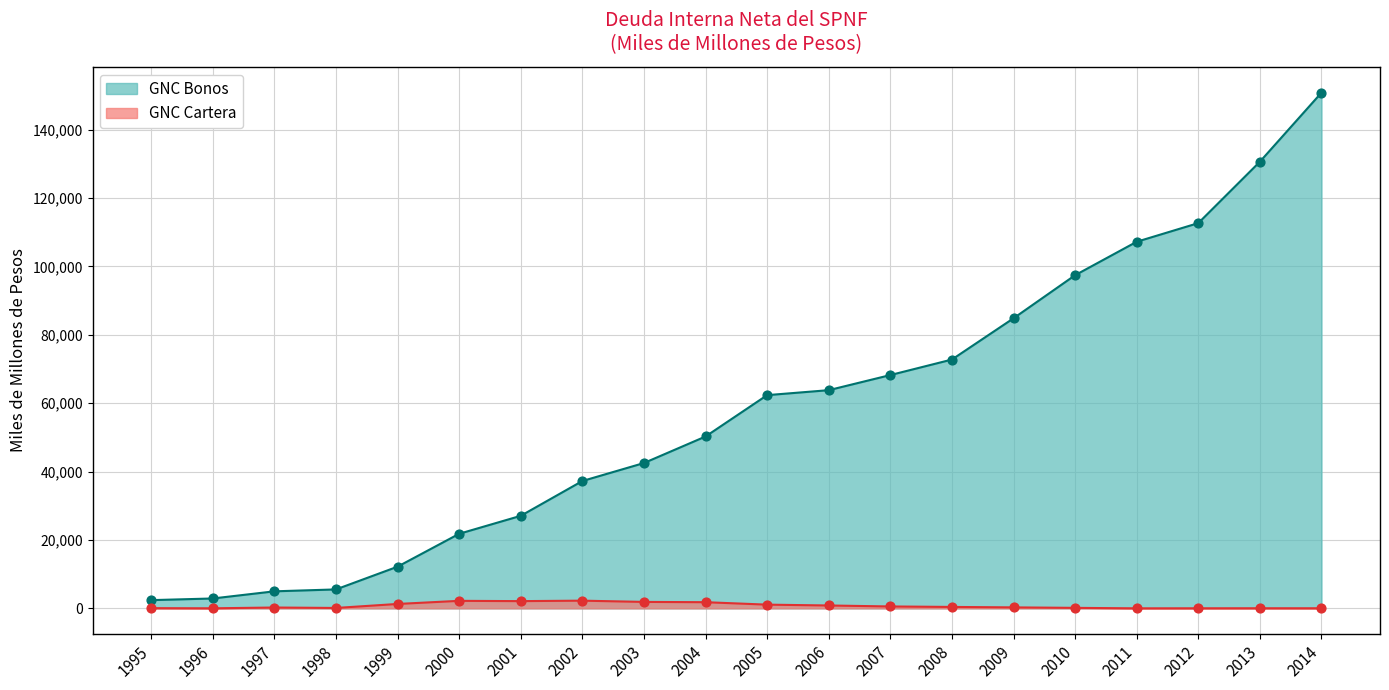

At which category is the sum across all series the highest?

2014